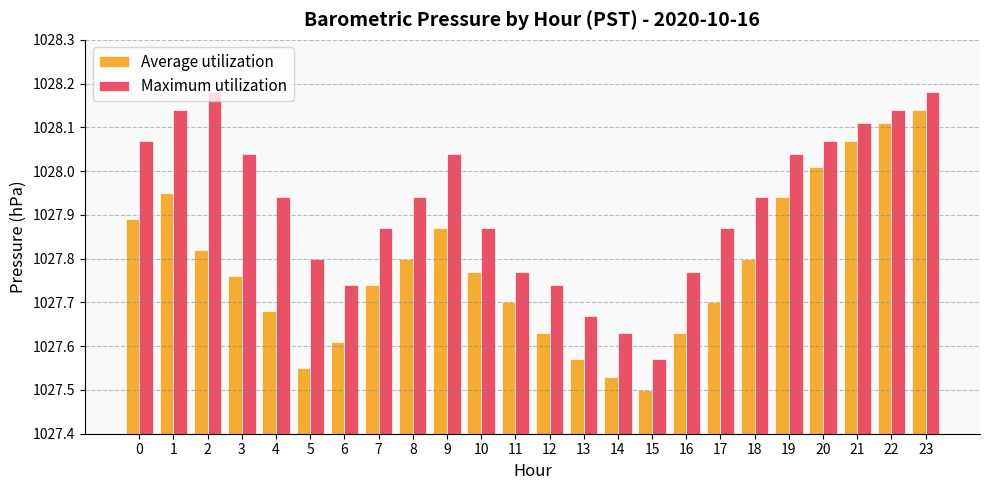

How many groups of bars are there?

24